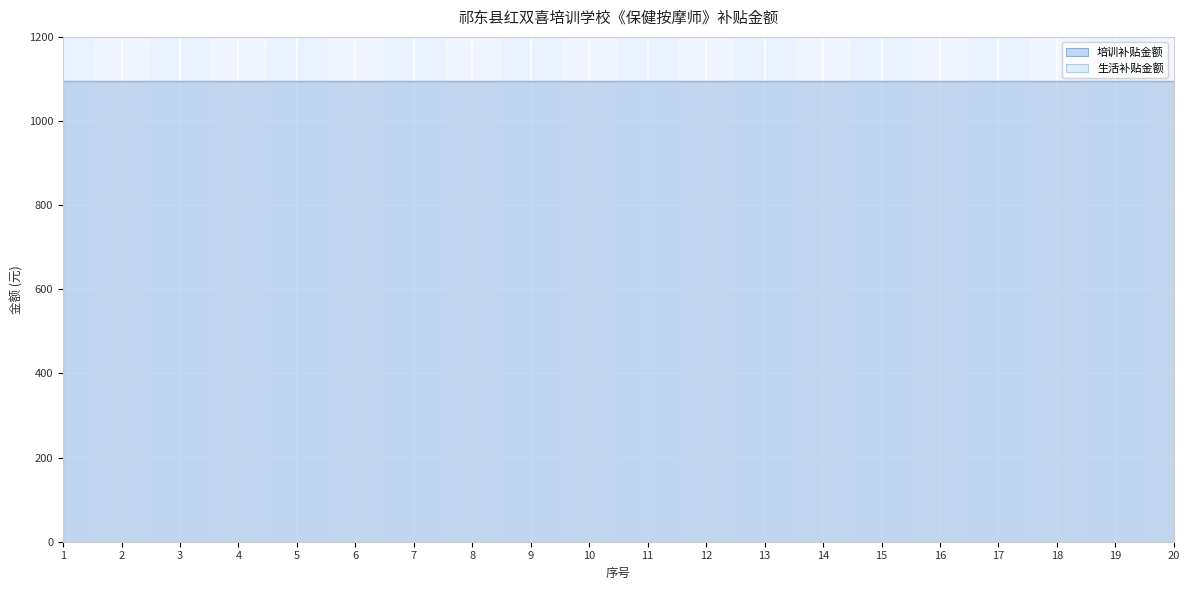

What is the greatest value displayed?

1096